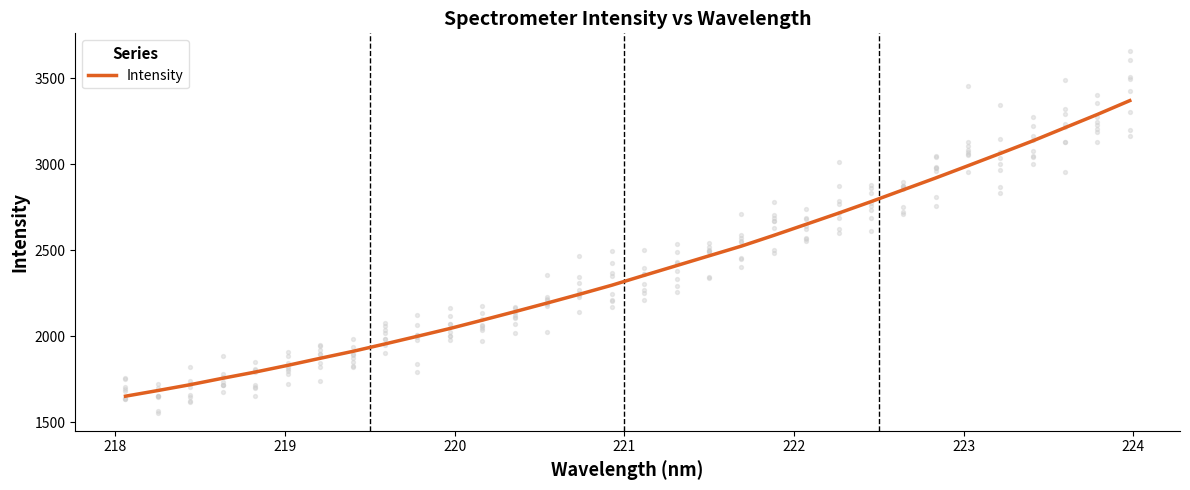

What is the highest value of the Intensity series?

3369.1